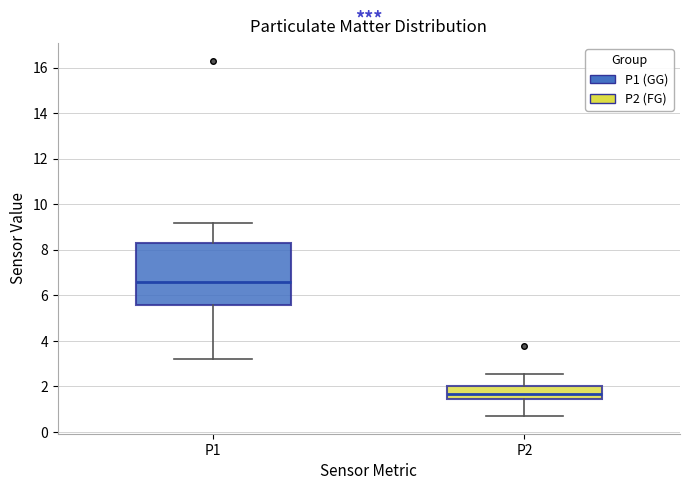

Which box has the lowest median line?

P2